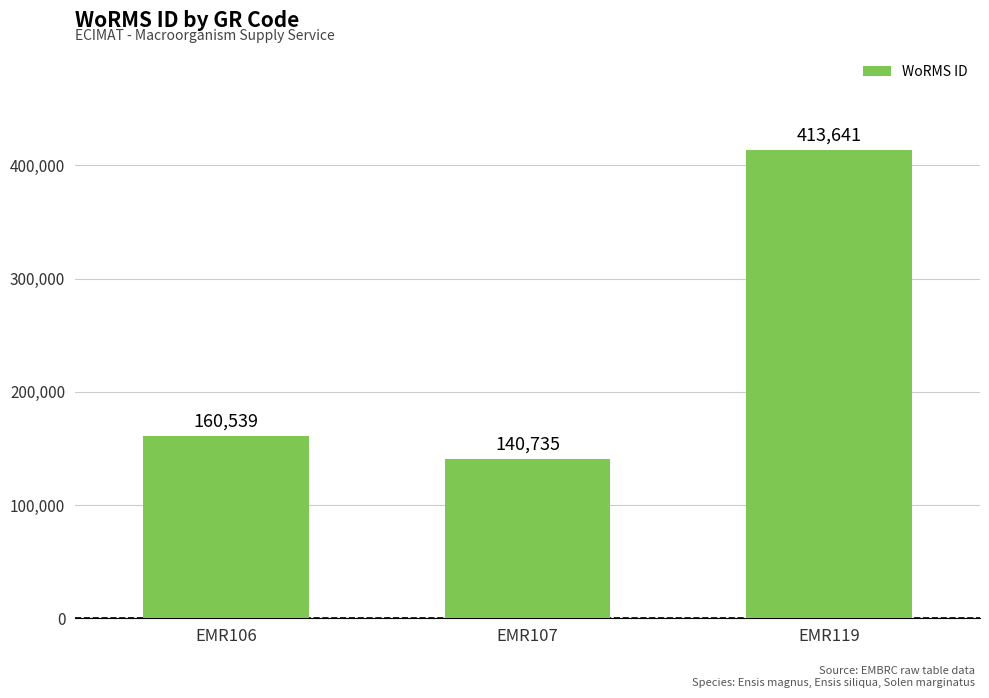

Reading left to right, extract all data points from this chart.

160539	140735	413641